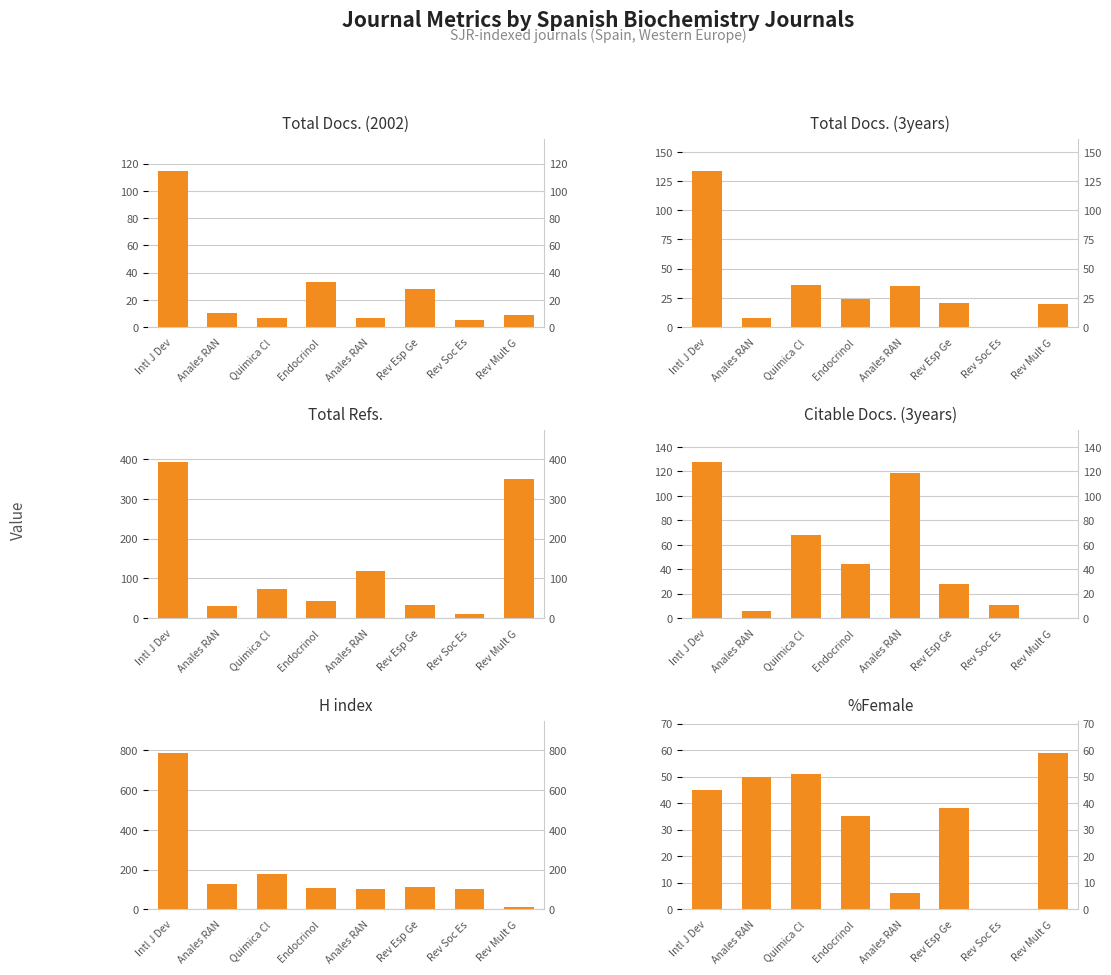

What is the difference between the %Female values at Rev Mult G and Quimica Cl?

8